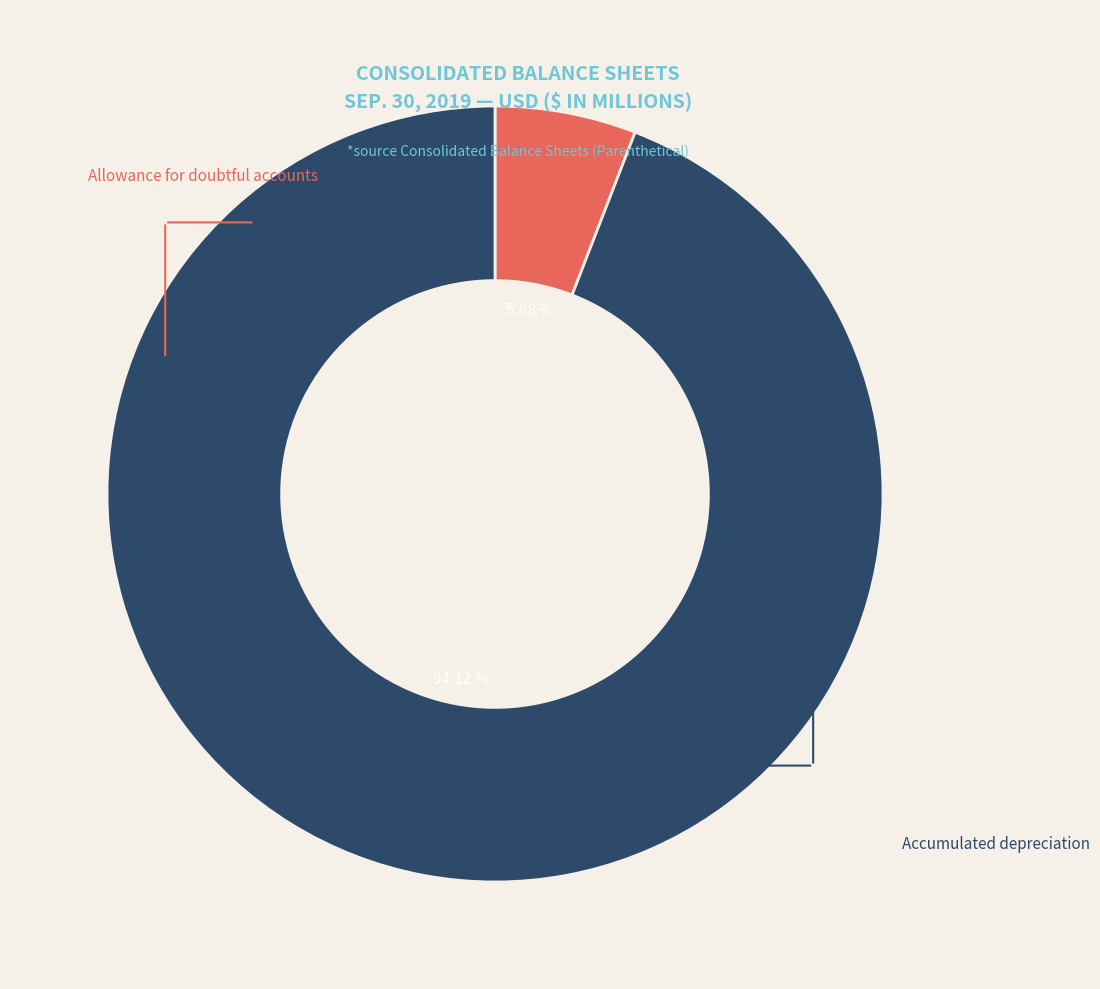

Is there any slice that represents more than half of the pie?

Yes